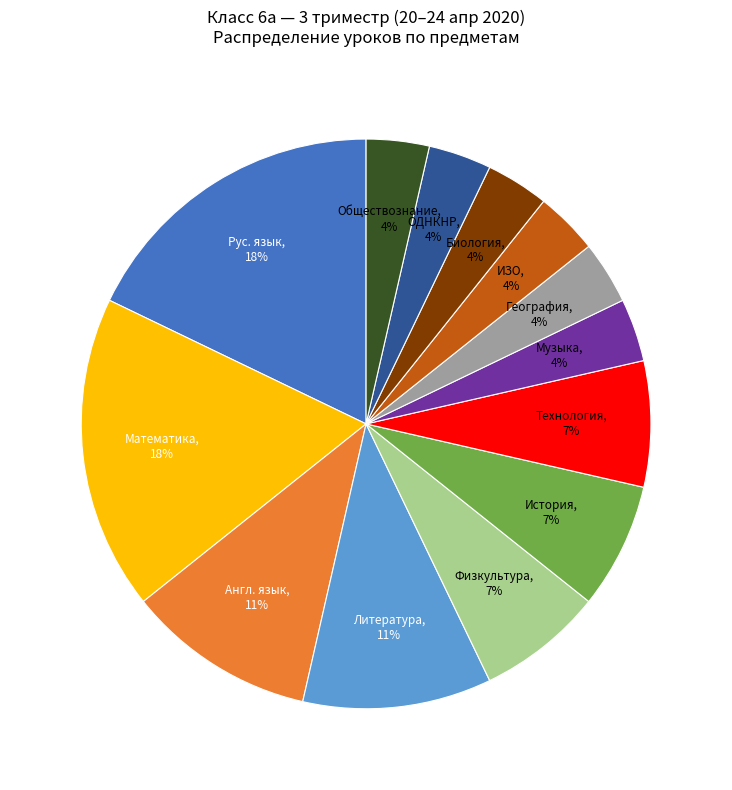

How many slices are in this pie chart?

13